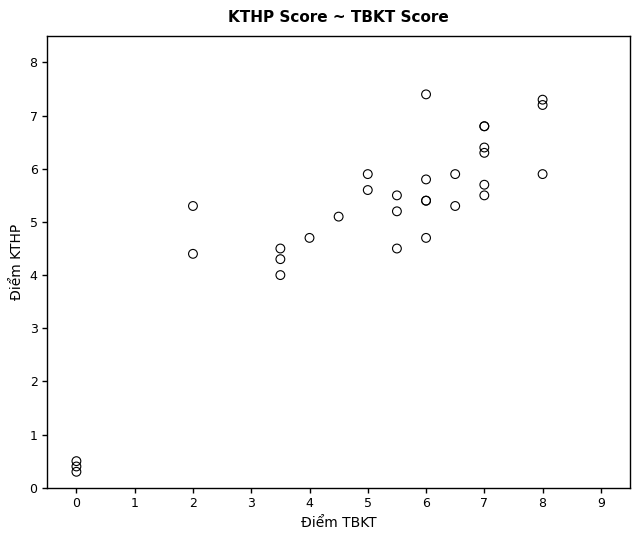

What Y value in the scatter plot is closest to 3?

4.0